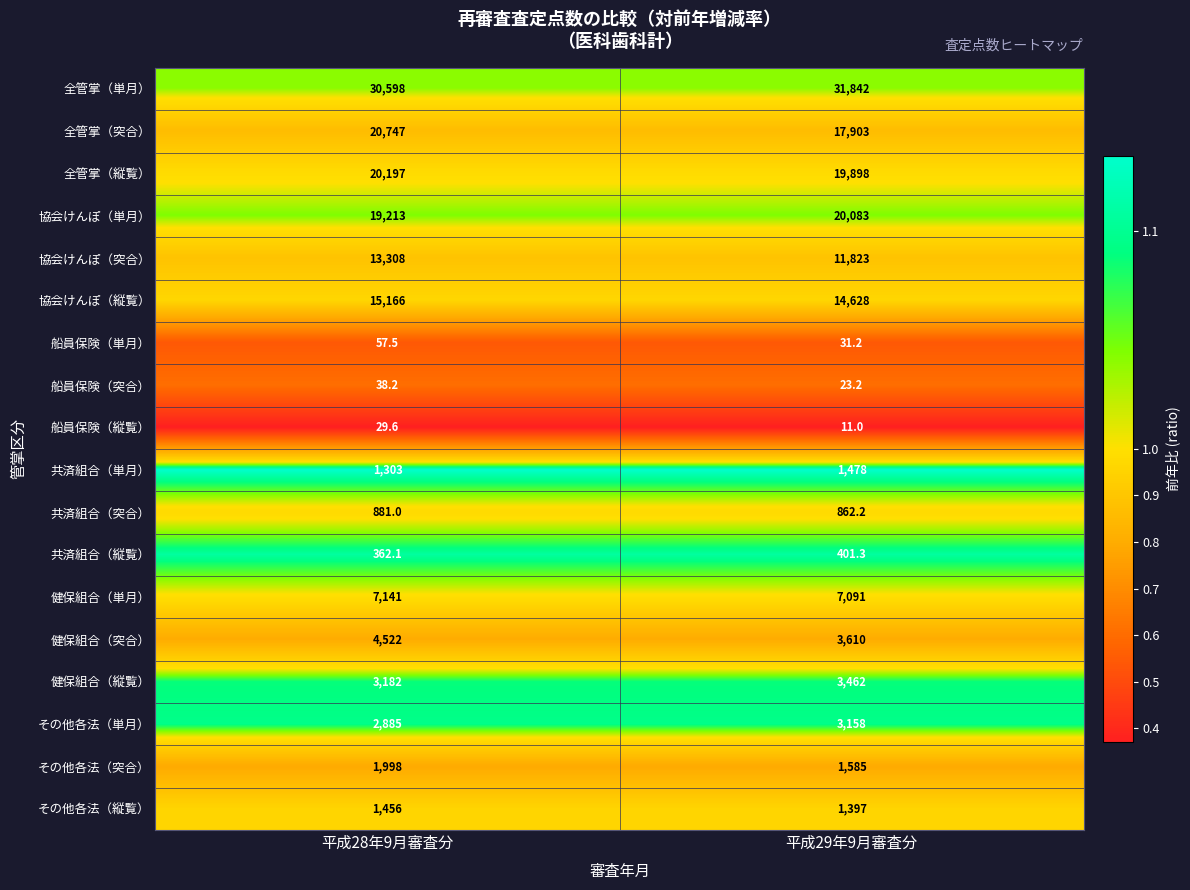

Between 平成28年9月審査分 and 平成29年9月審査分, which series saw the biggest shift?

全管掌（突合）